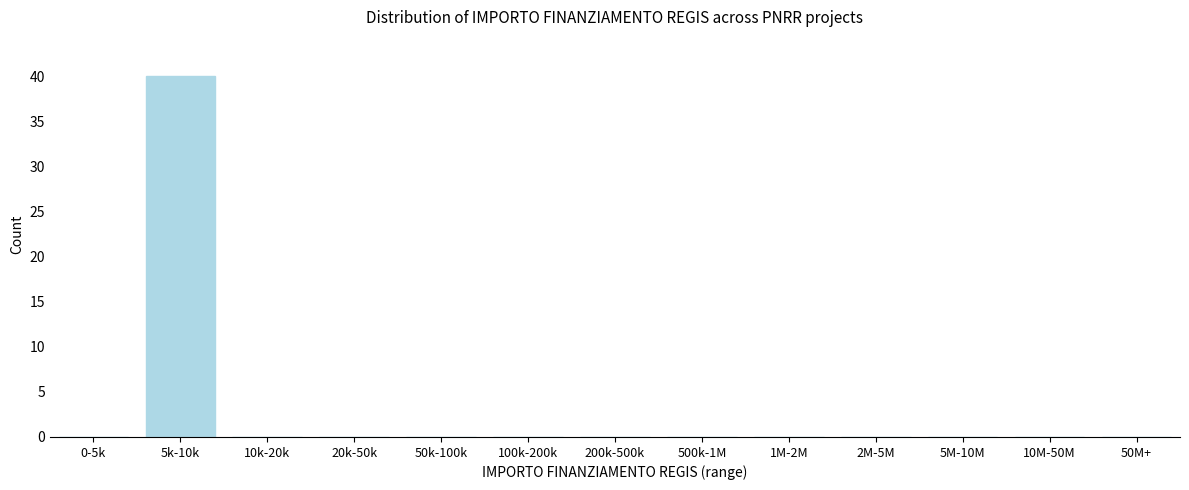

Reading left to right, extract all data points from this chart.

0-5k=0	5k-10k=40	10k-20k=0	20k-50k=0	50k-100k=0	100k-200k=0	200k-500k=0	500k-1M=0	1M-2M=0	2M-5M=0	5M-10M=0	10M-50M=0	50M+=0